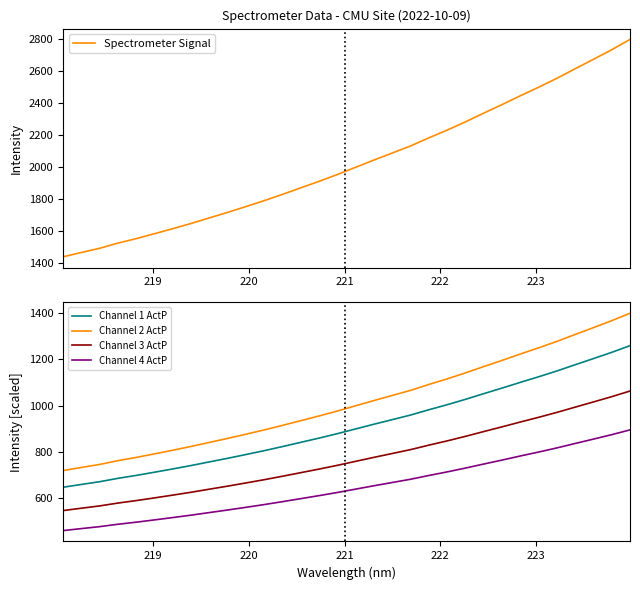

True or false: Channel 2 ActP and Channel 4 ActP cross at least once.

False